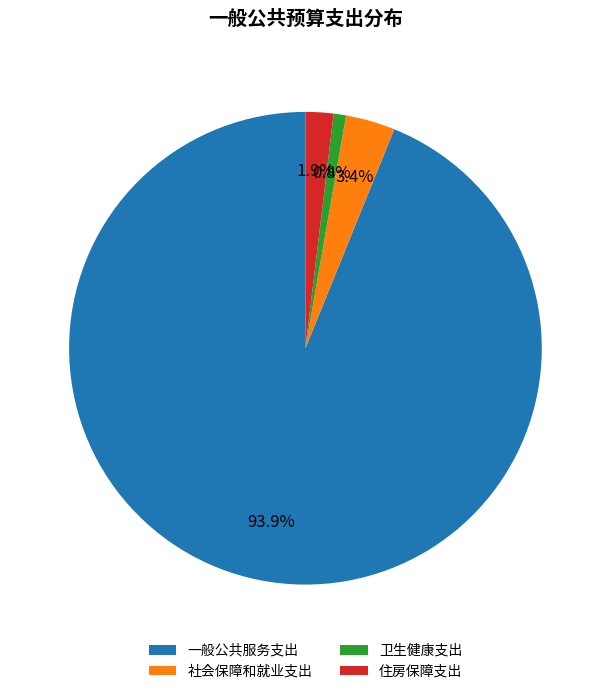

How many segments does this pie chart have?

4